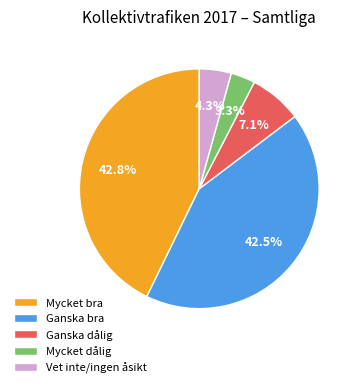

Is there a majority slice in this chart?

No